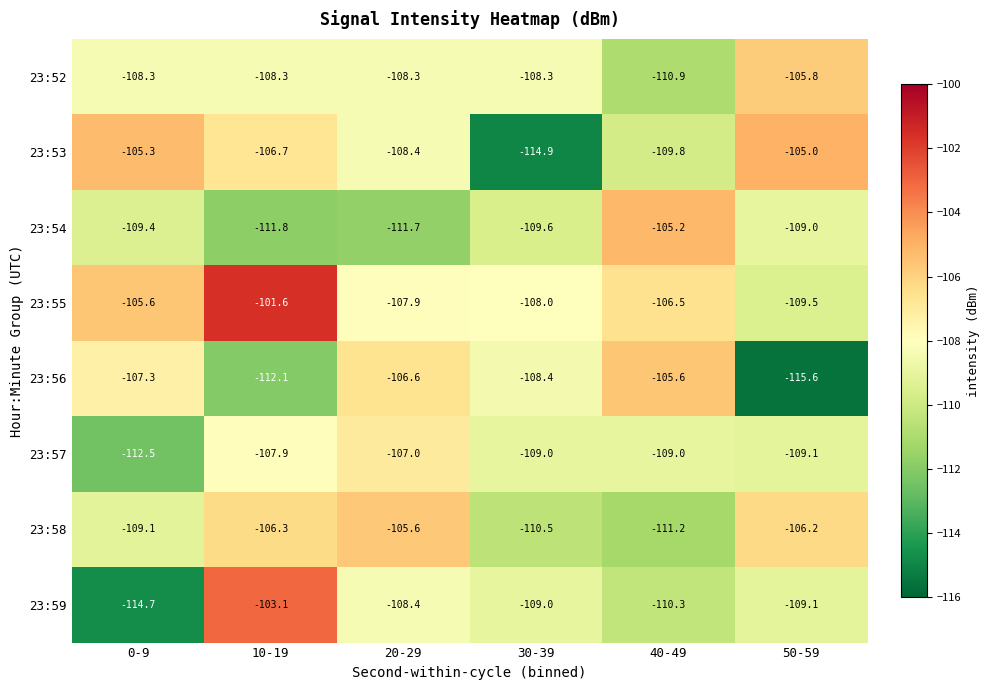

The value of 23:58 at 30-39 is -110.5. True or false?

True